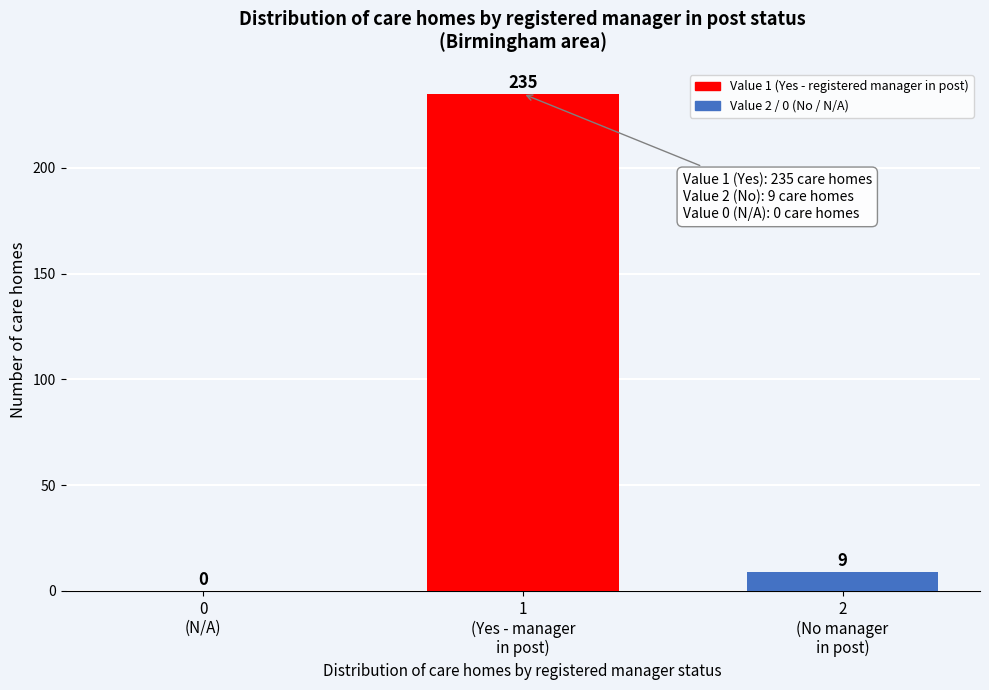

What is the greatest value displayed?

235